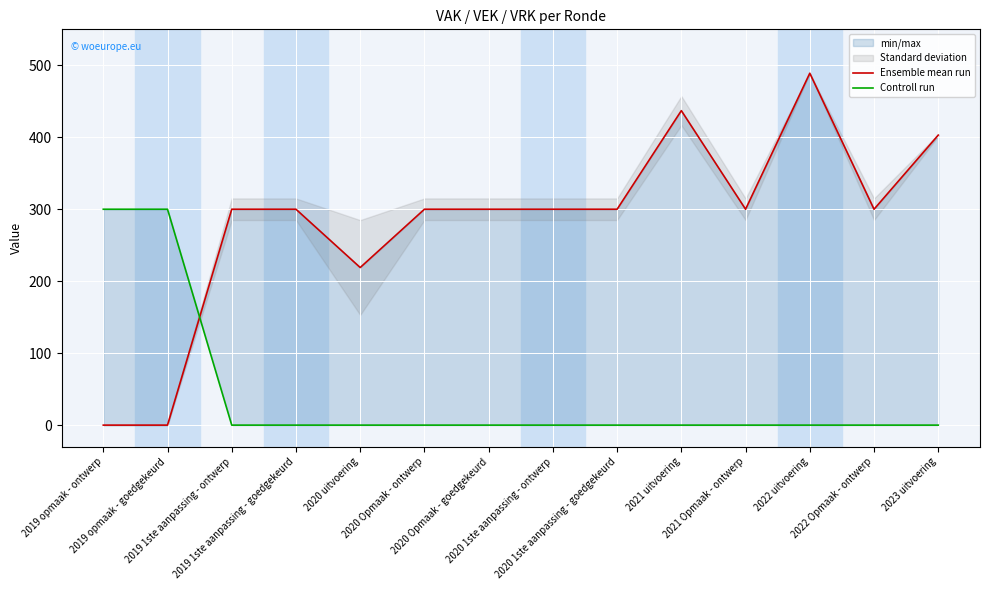

Which series changed the most between 2020 Opmaak - goedgekeurd and 2020 1ste aanpassing - goedgekeurd?

Ensemble mean run